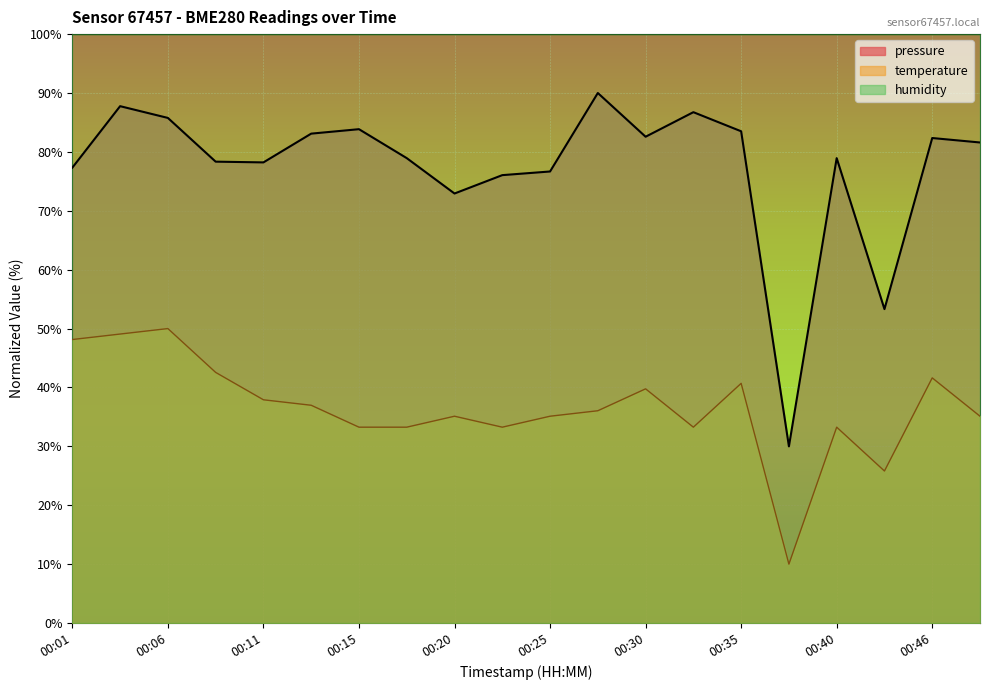

Count the number of categories in the chart.

20